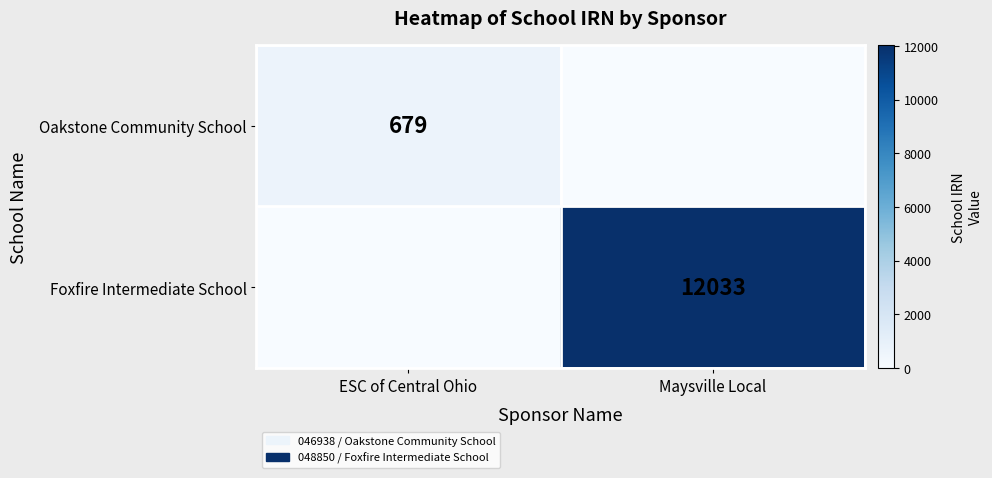

The value of Foxfire Intermediate School at Maysville Local is 5423. True or false?

False